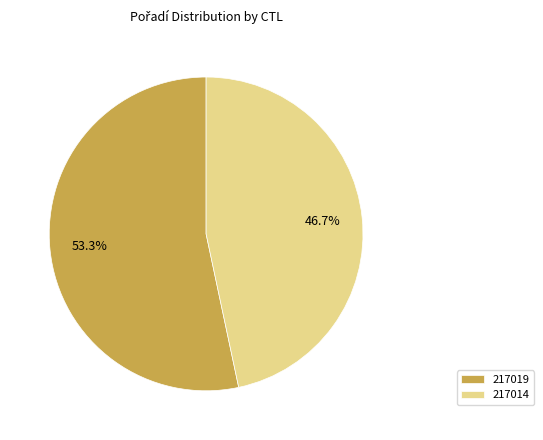

Is there any slice that represents more than half of the pie?

Yes